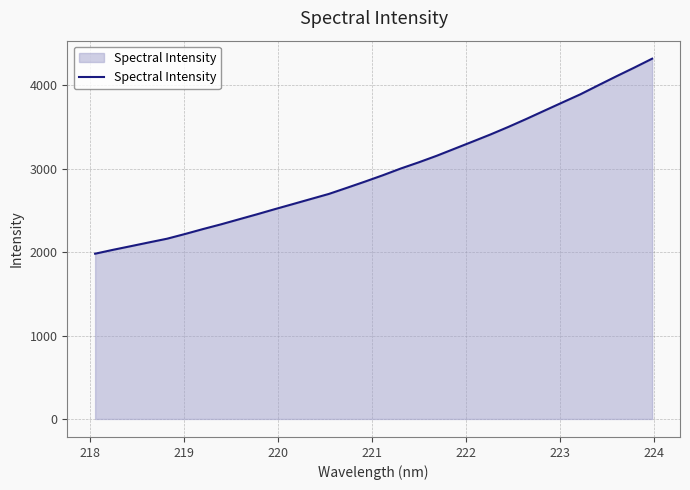

What is the difference between the maximum and minimum values?

2339.2